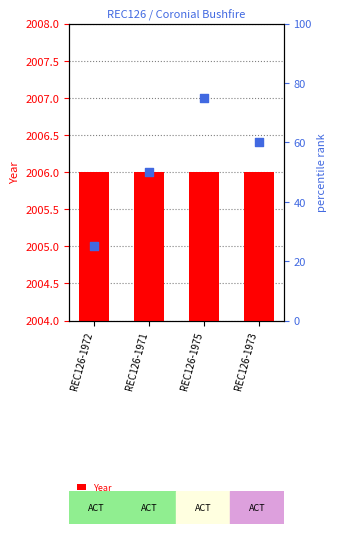

Which series has the widest spread of Y values?

percentile rank within the sample